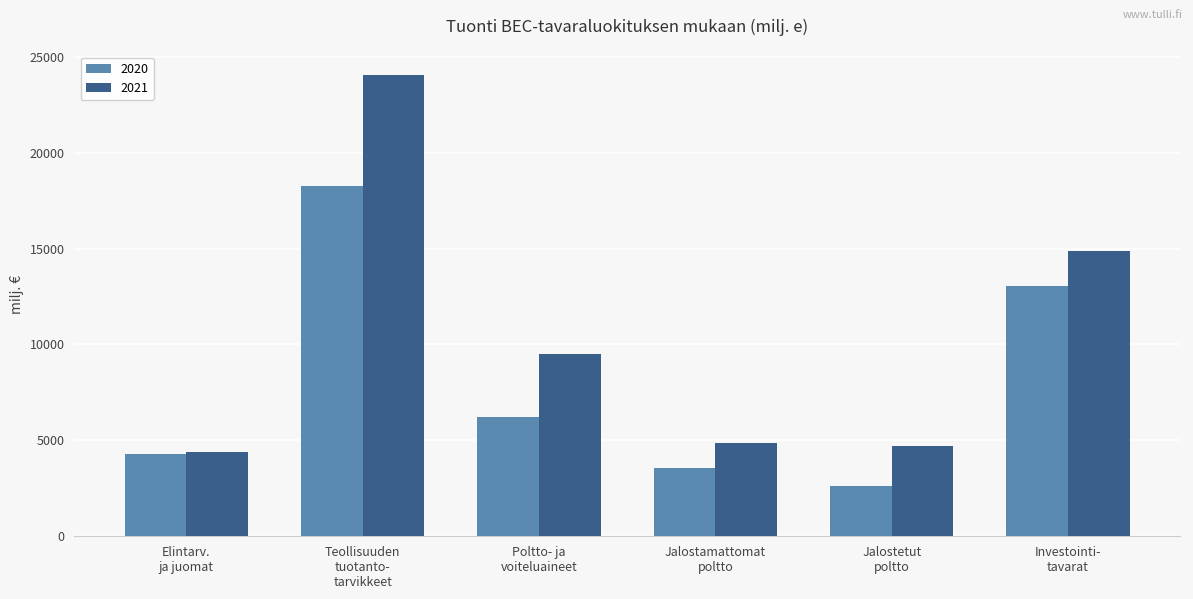

Which series has the largest total across all categories?

2021